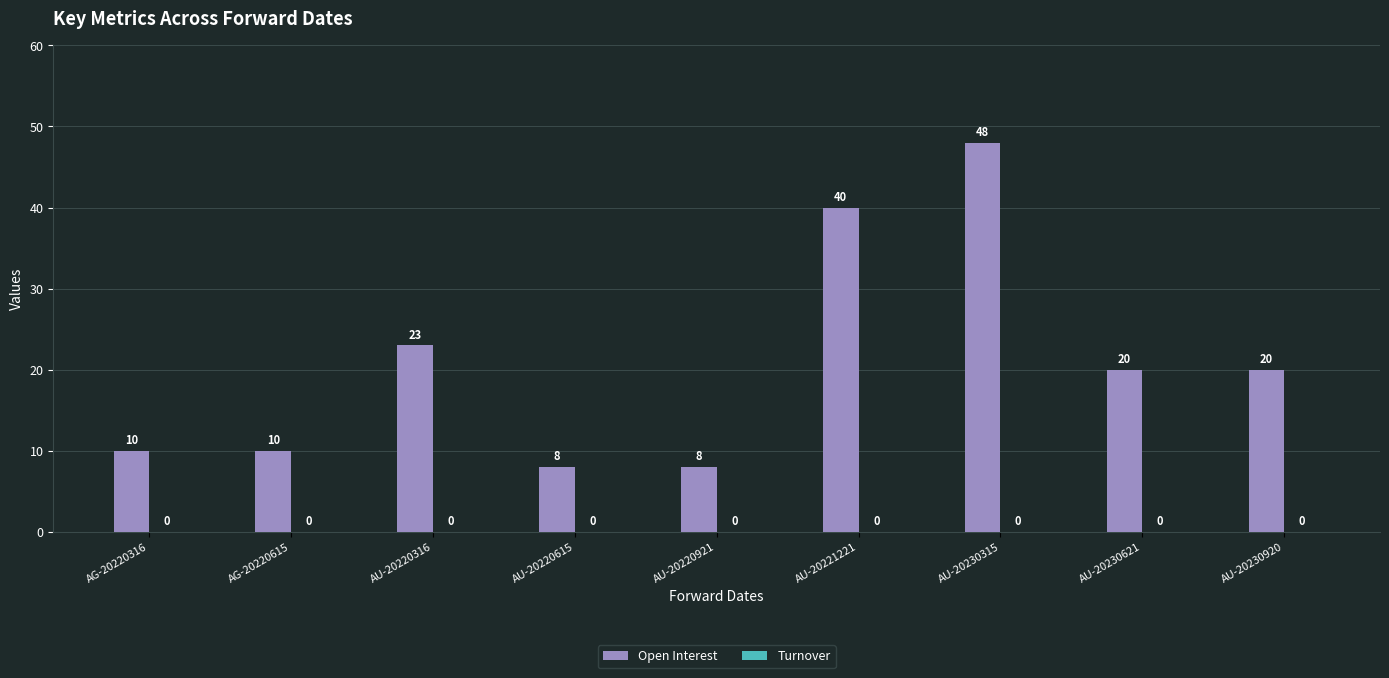

What is the label of the 7th bar from the right?

AU-20220316